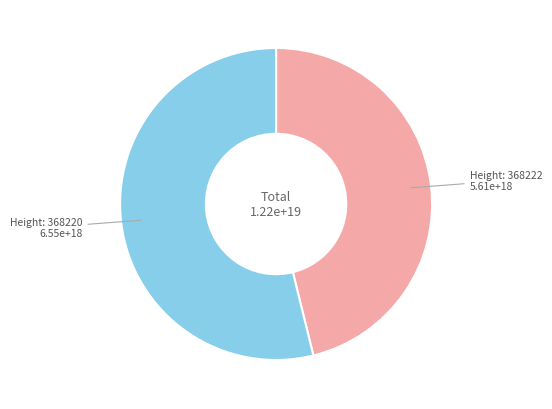

Is there any slice that represents more than half of the pie?

Yes